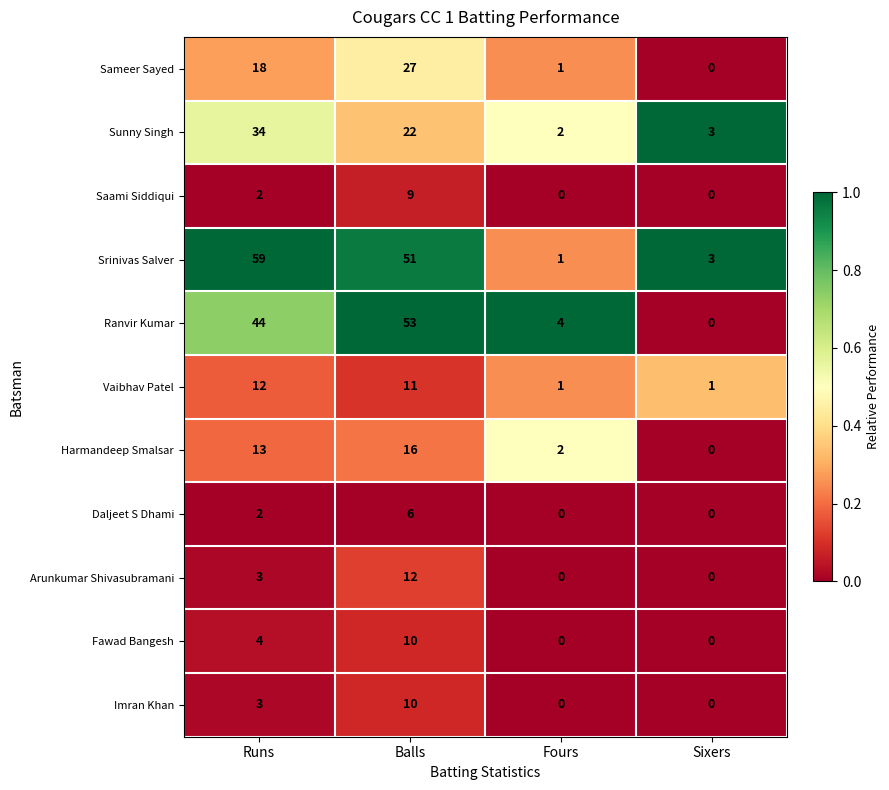

Which category has the highest value across all series?

Runs